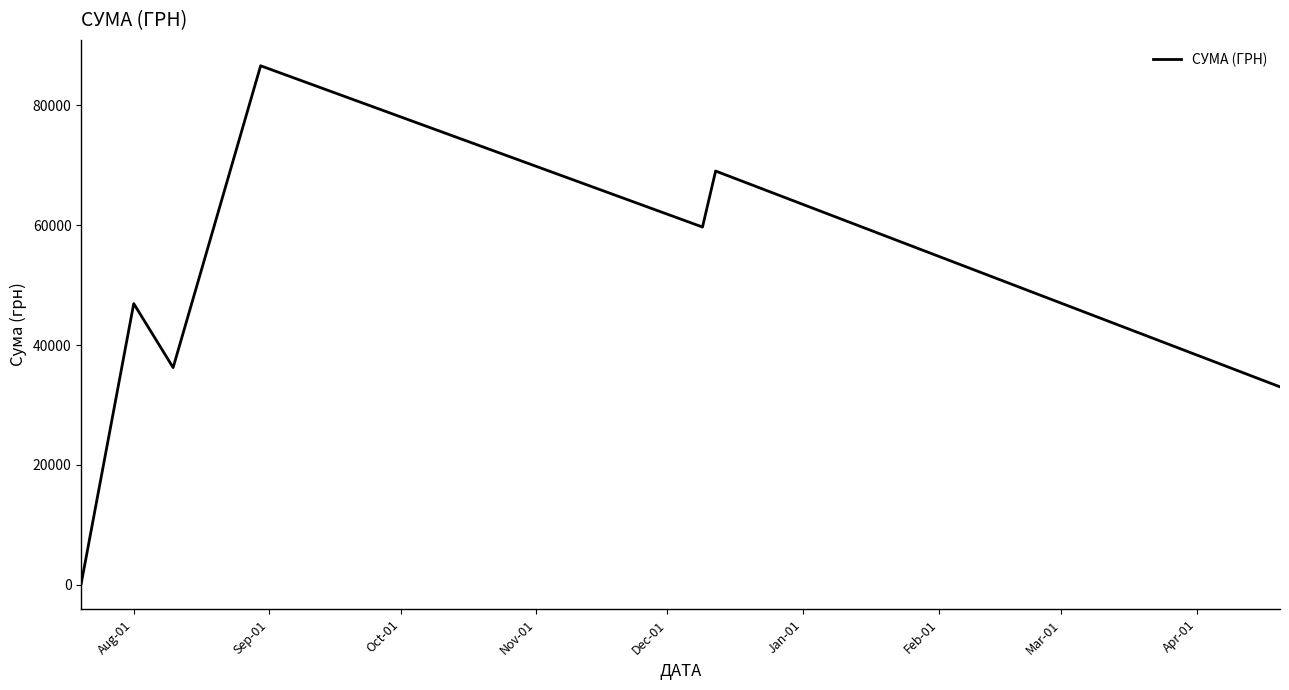

How many interior local valleys (lower than both neighbors) does the data have?

2